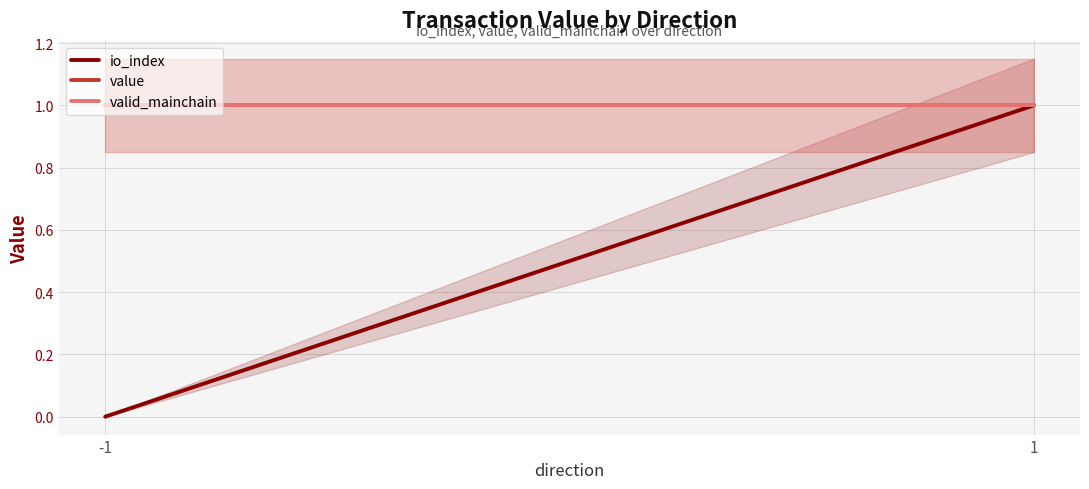

Reading left to right, extract all data points from this chart.

io_index: 0	1
value: 1	1
valid_mainchain: 1	1